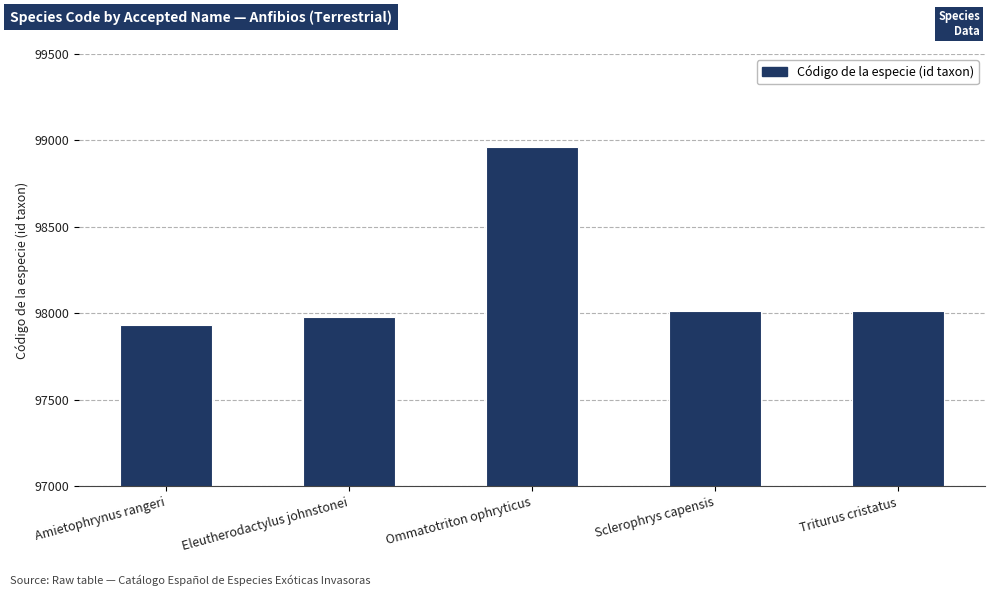

Which has a higher value, Sclerophrys capensis or Amietophrynus rangeri?

Sclerophrys capensis